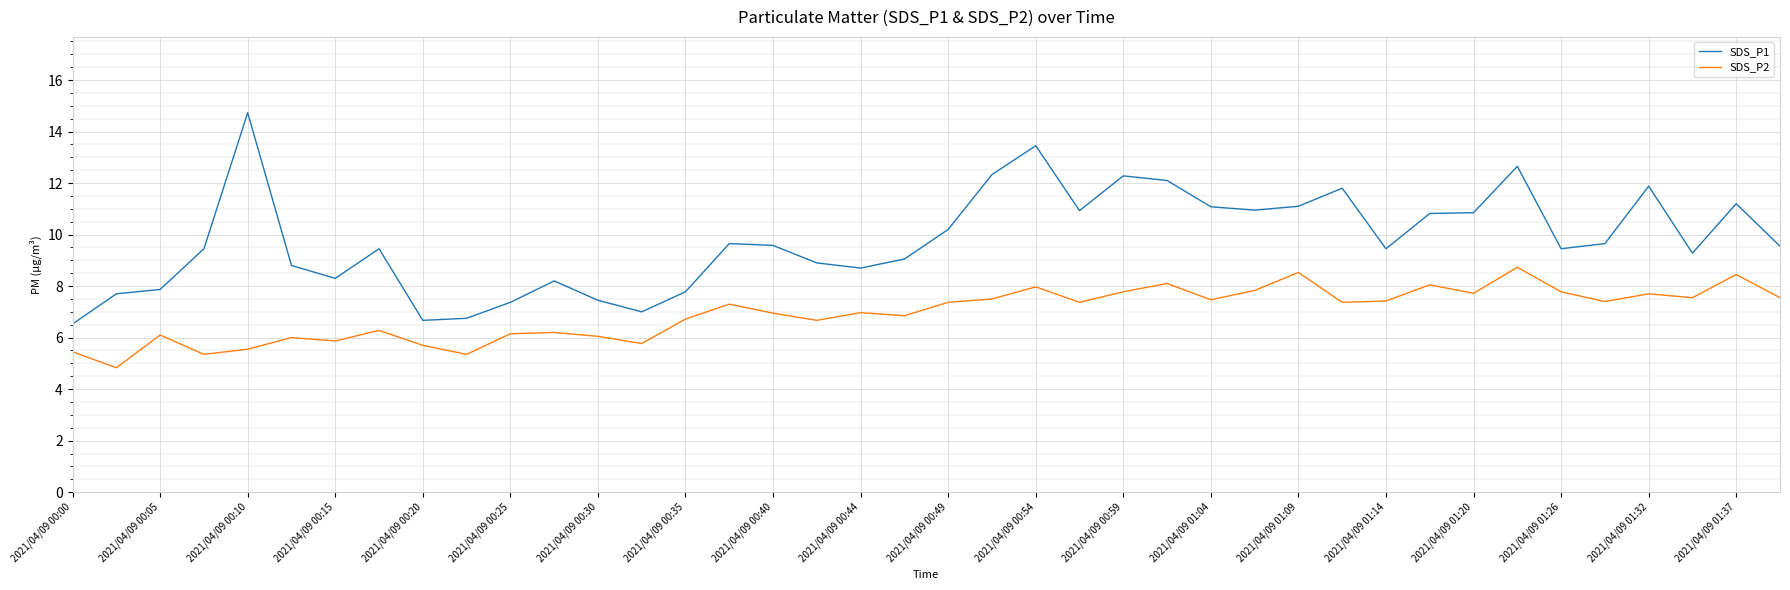

What is the difference between the maximum and minimum values in the SDS_P2 series?

3.9